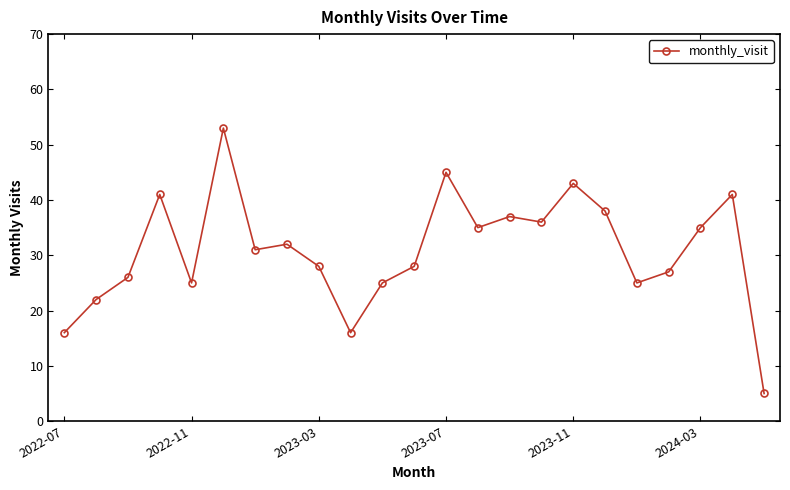

What is the smallest value displayed?

5